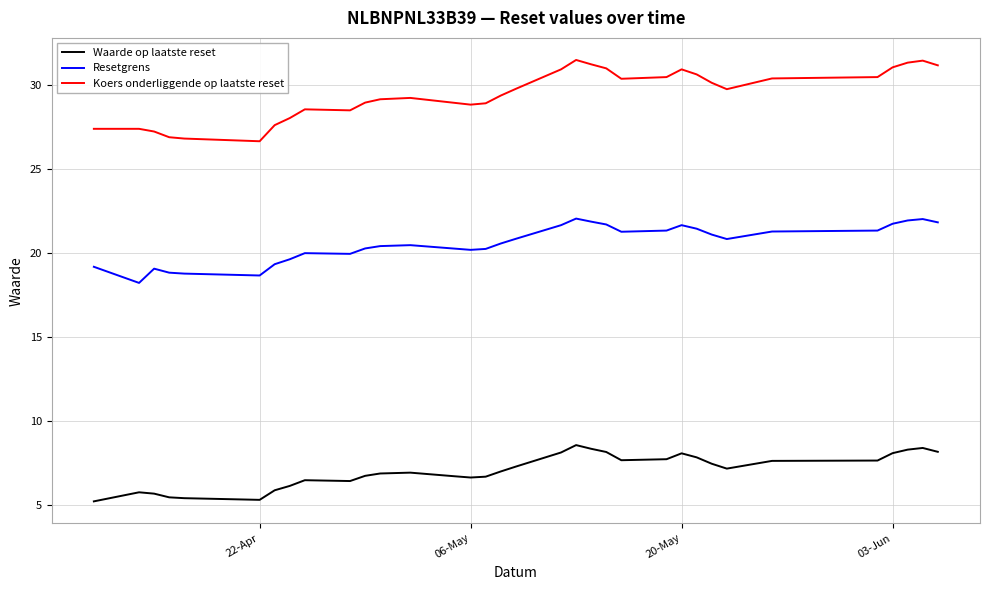

True or false: Resetgrens and Waarde op laatste reset cross at least once.

False